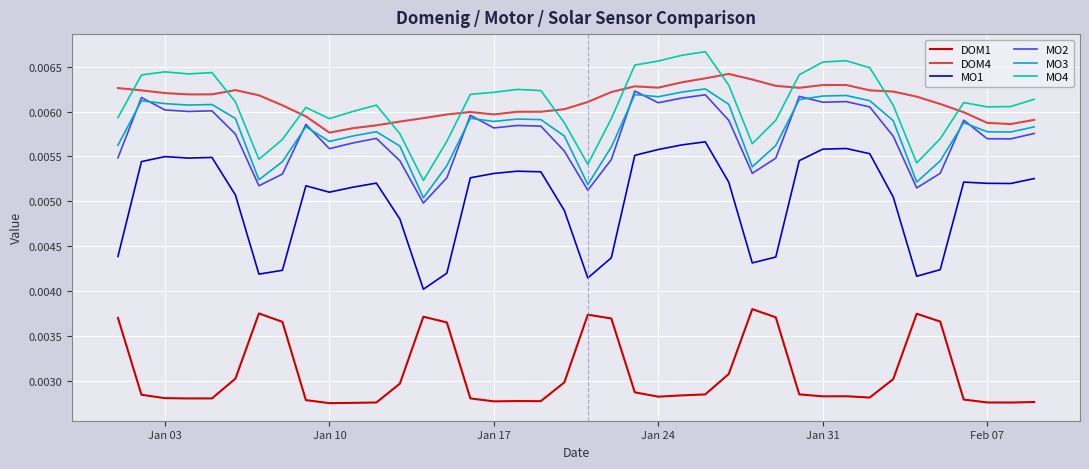

True or false: MO1 and MO2 intersect in this chart.

False